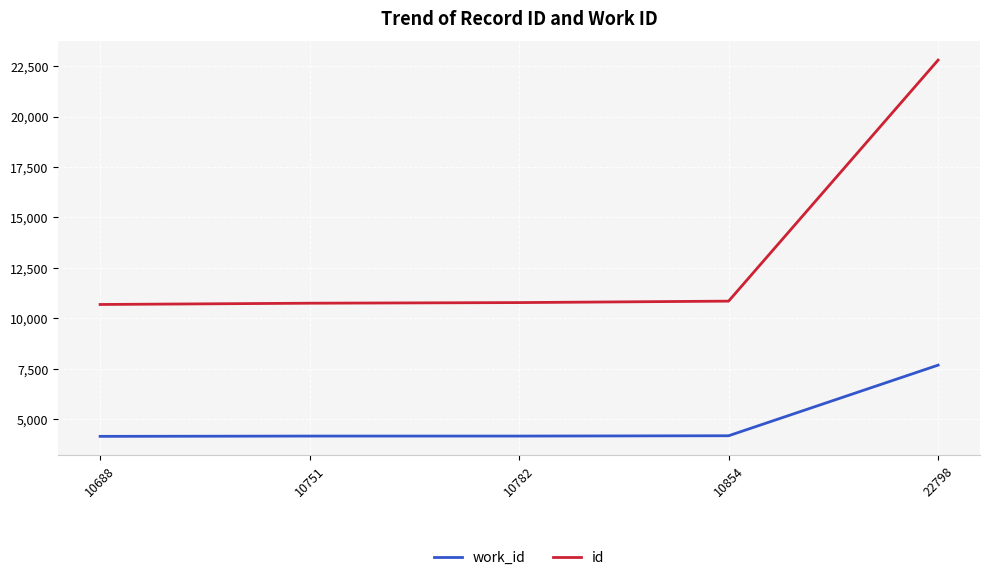

What are all the series names shown in the legend?

work_id, id